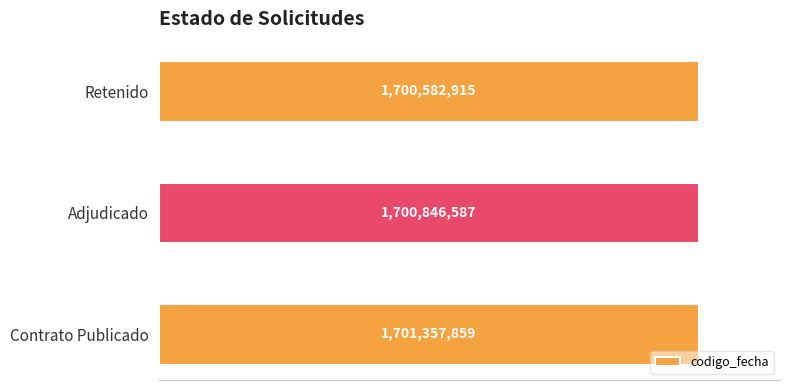

Does the chart contain any negative values?

No